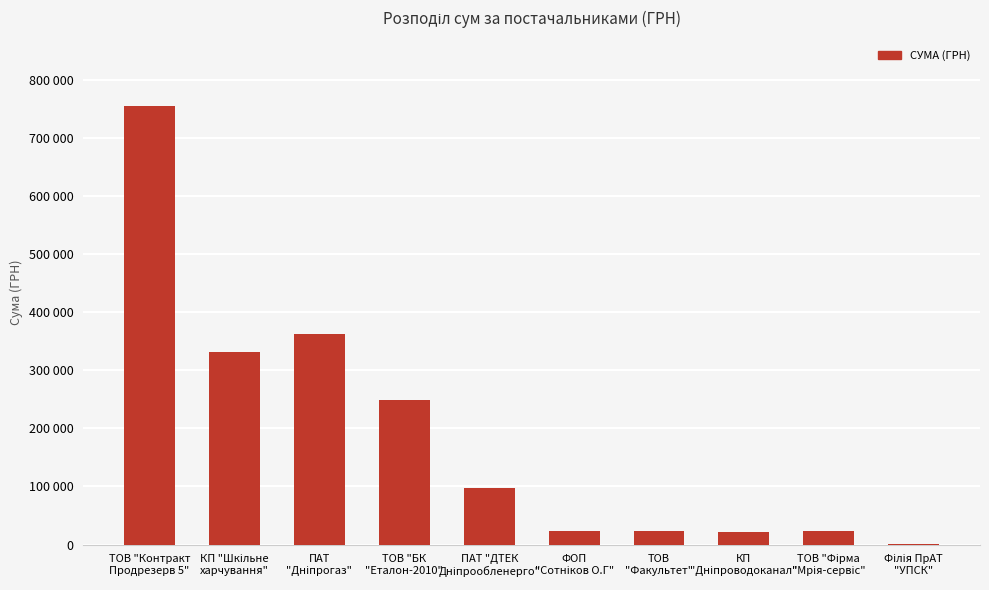

What is the greatest value displayed?

754411.0